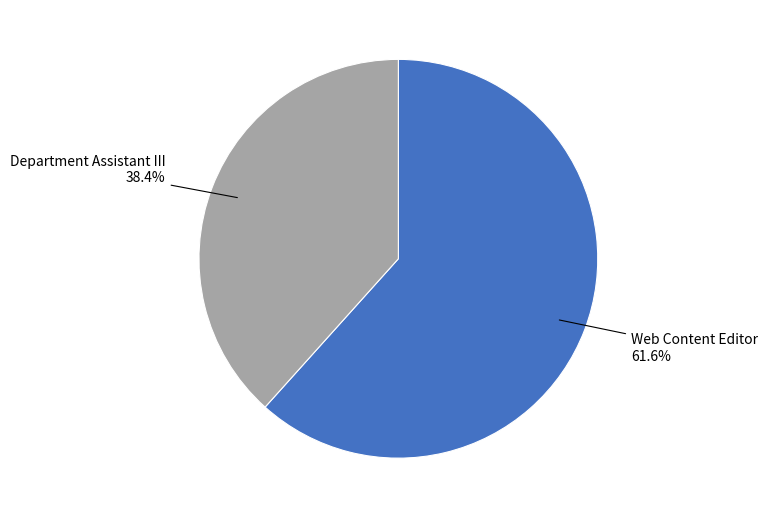

To the nearest percent, what is the difference between the largest and smallest slice percentages?

23%